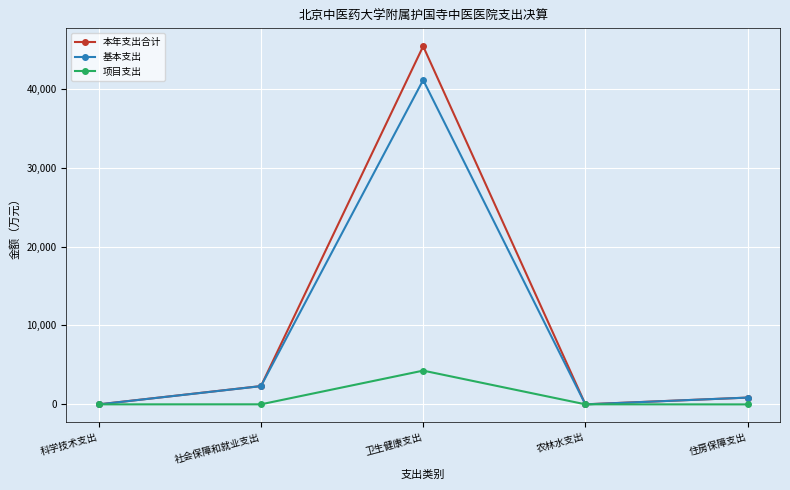

Is it true that 本年支出合计 equals 2322.3 at 社会保障和就业支出?

True